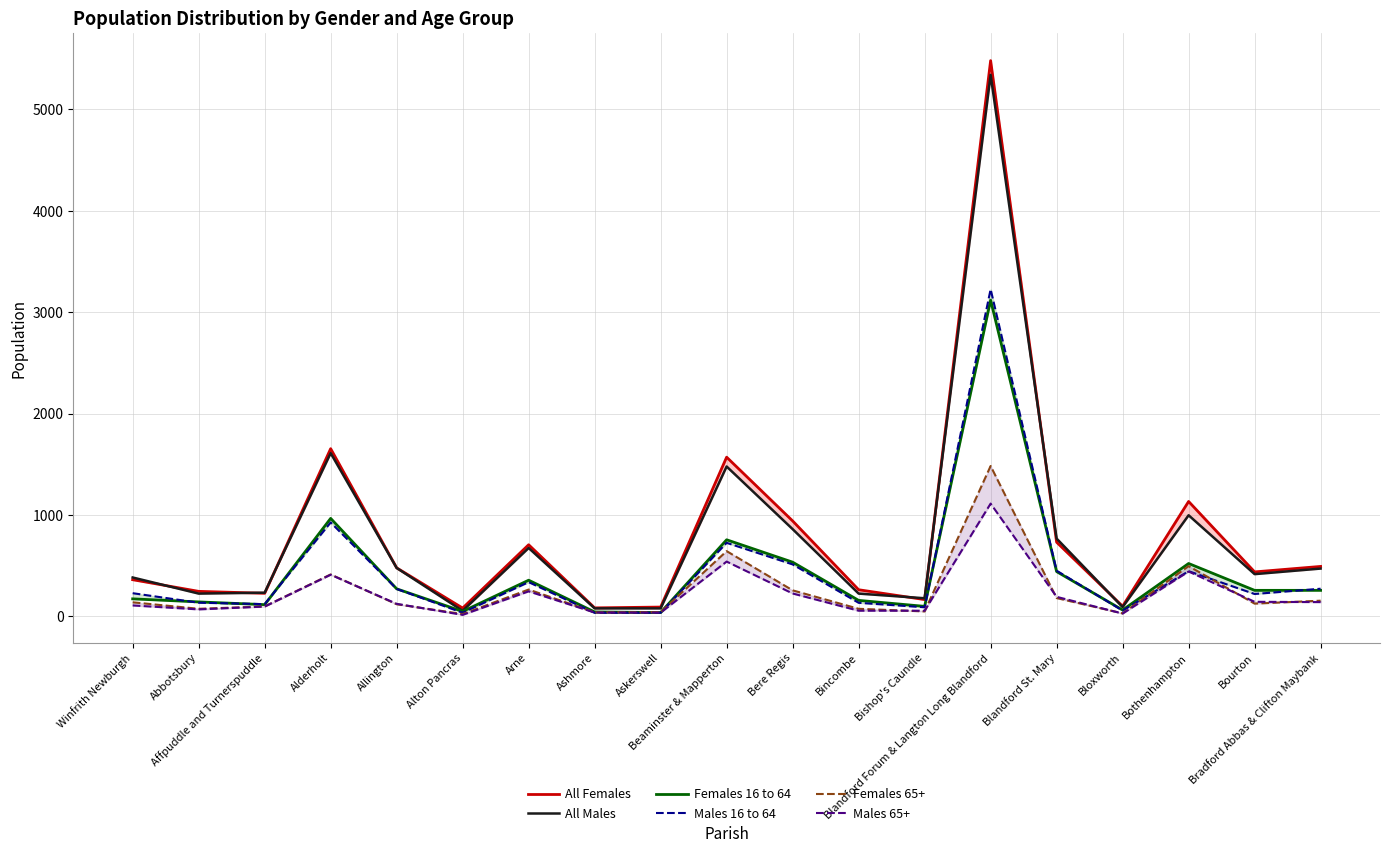

Is it true that Females 65+ equals 21 at Alton Pancras?

True